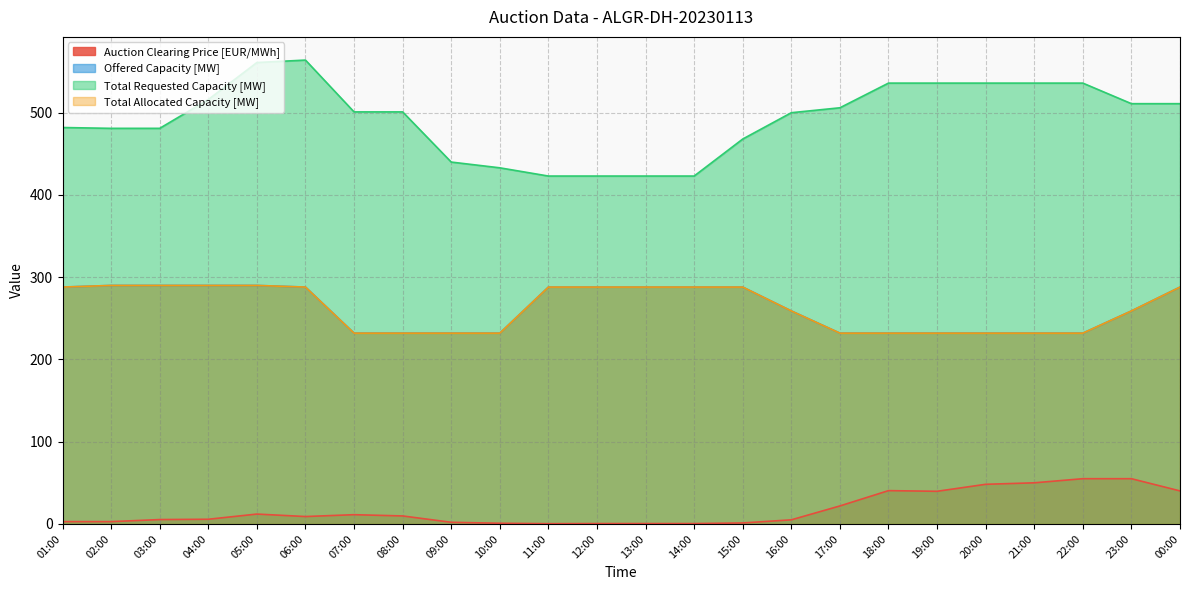

Which series has the widest spread of values?

Total Requested Capacity [MW]